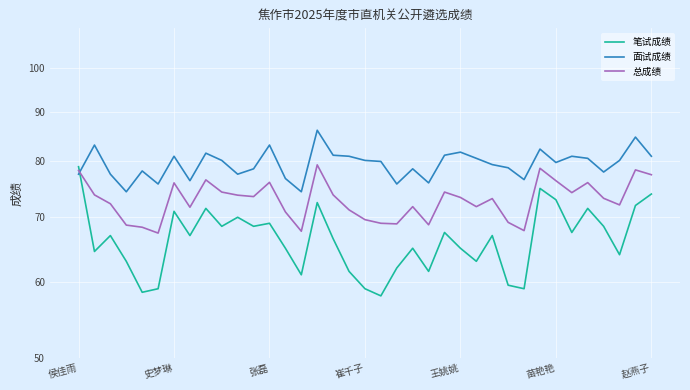

What is the difference between the second highest and second lowest values in the 笔试成绩 series?

16.5